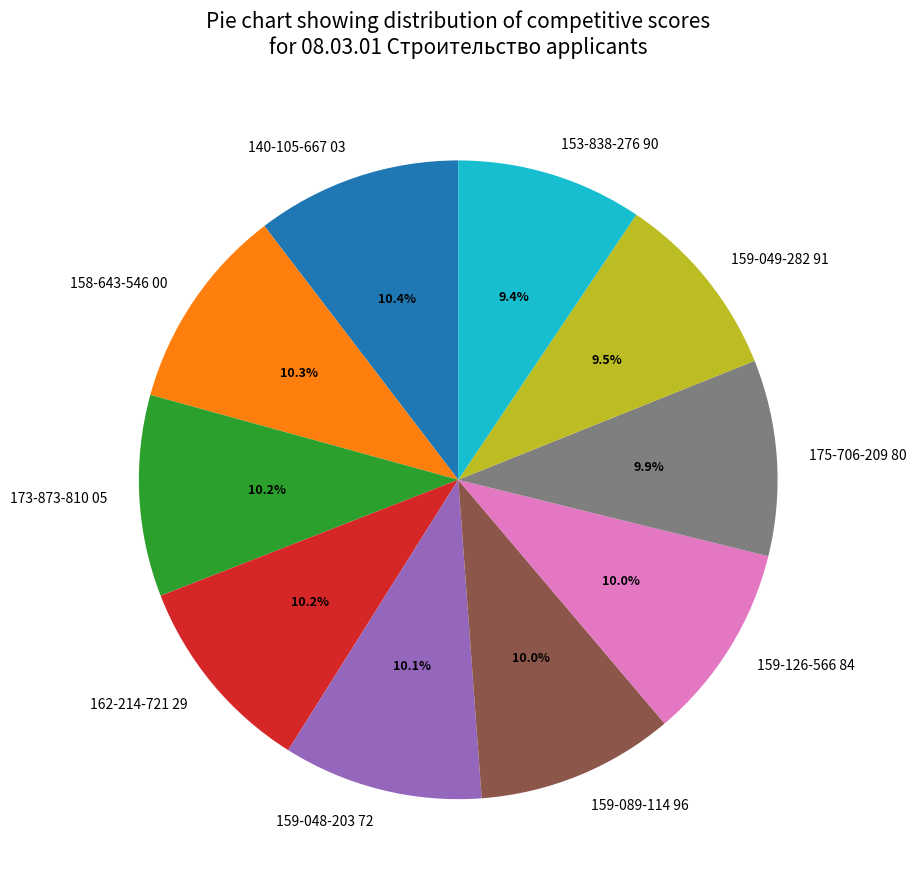

Combined, what portion of the pie is 140-105-667 03 and 159-089-114 96?

20.4%